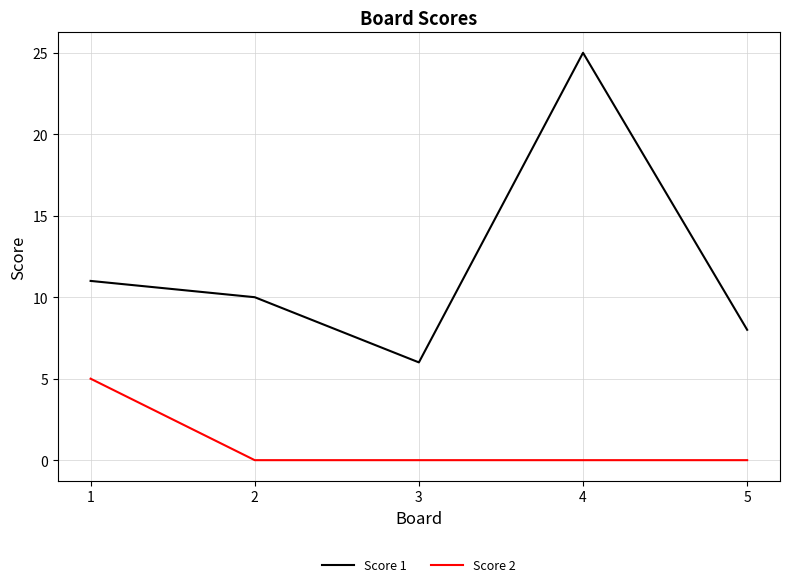

Rank the series at 1 from lowest to highest value.

Score 2, Score 1